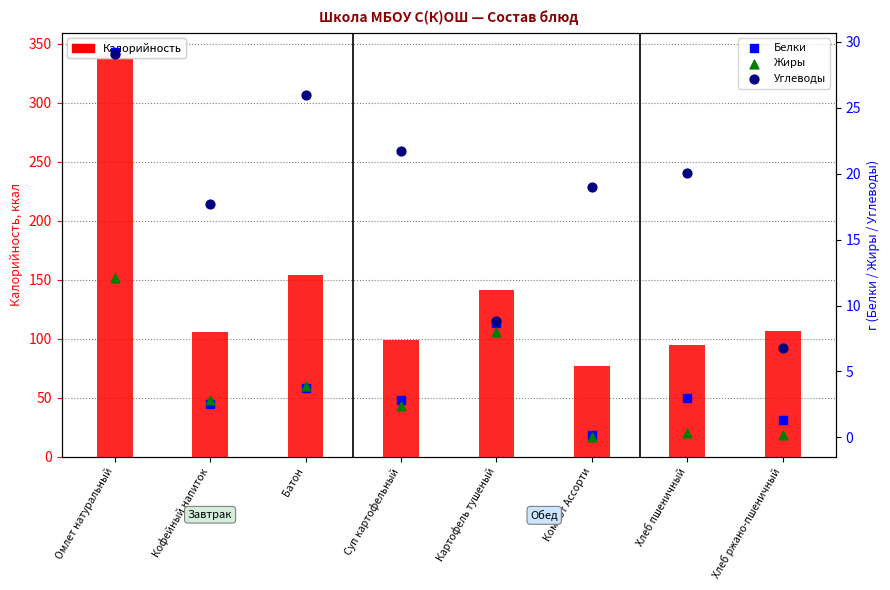

What are all the series names shown in the legend?

Калорийность, Белки, Жиры, Углеводы